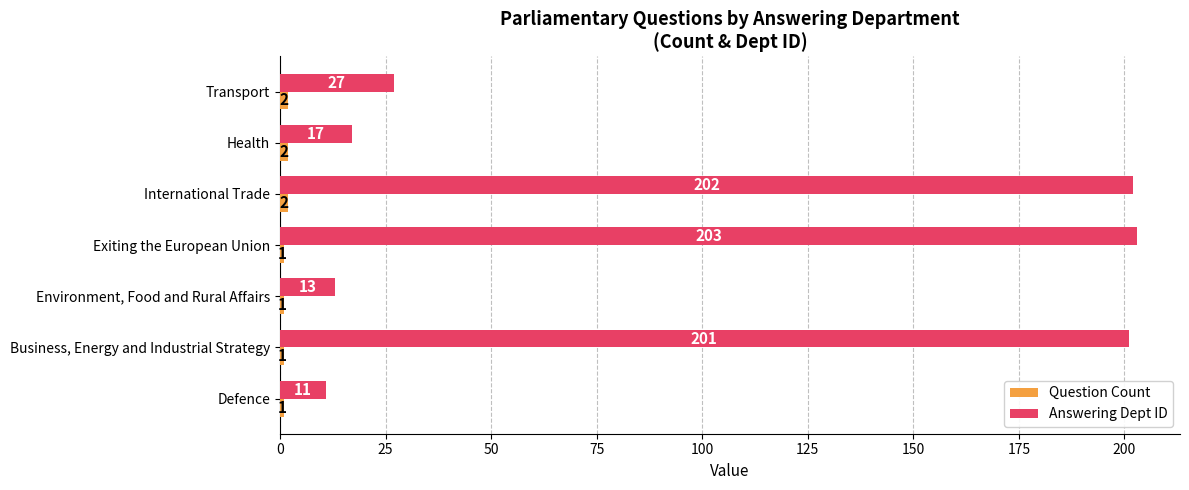

What is the sum of all Answering Dept ID values?

674